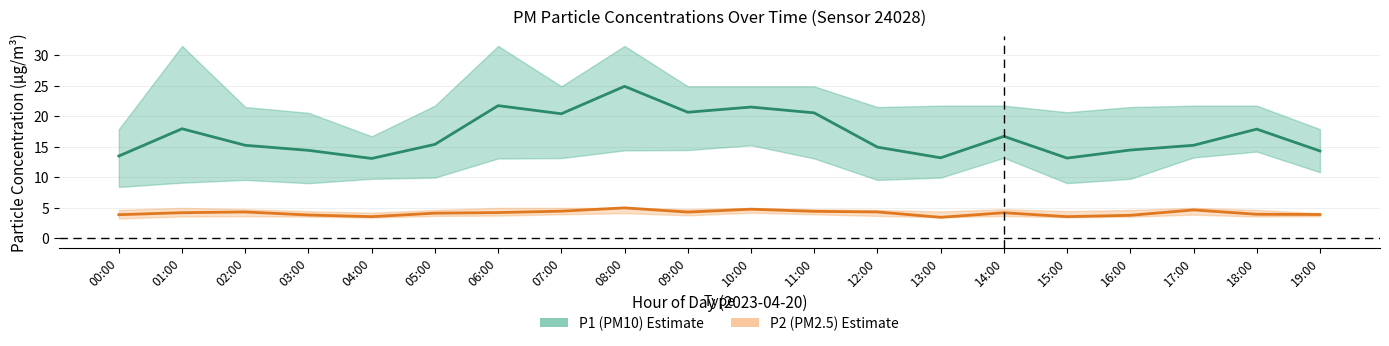

Is the value of P1 (PM10) at 03:00 greater than the value of P2 (PM2.5) at 17:00?

Yes